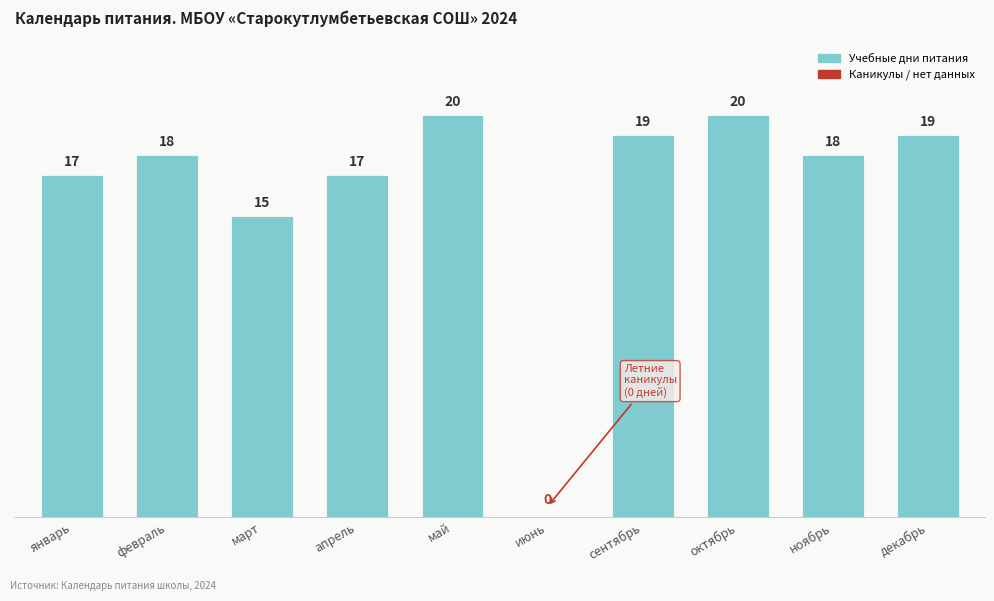

Reading left to right, extract all data points from this chart.

январь=17	февраль=18	март=15	апрель=17	май=20	июнь=0	сентябрь=19	октябрь=20	ноябрь=18	декабрь=19